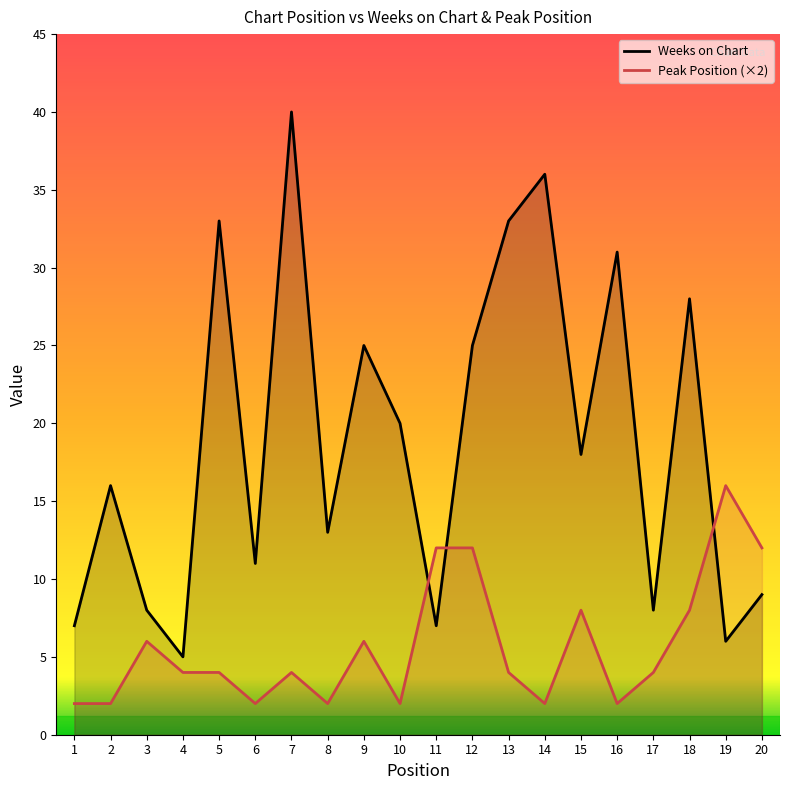

Rank the series at 2 from highest to lowest value.

Weeks on Chart, Peak Position (×2)